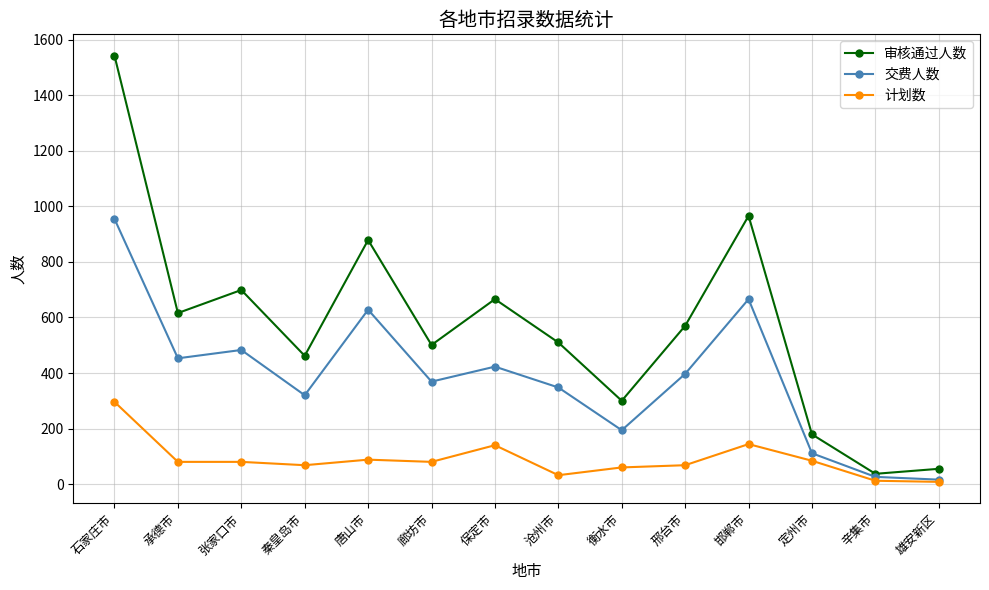

True or false: 审核通过人数 and 计划数 cross at least once.

False